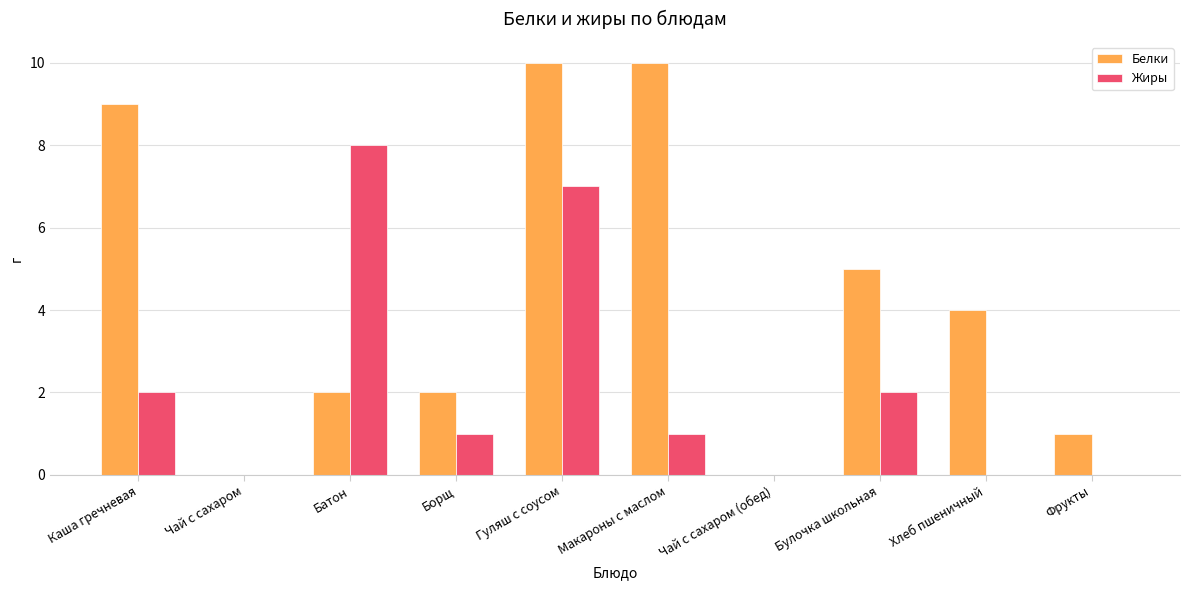

Which series changed the most between Чай с сахаром and Булочка школьная?

Белки